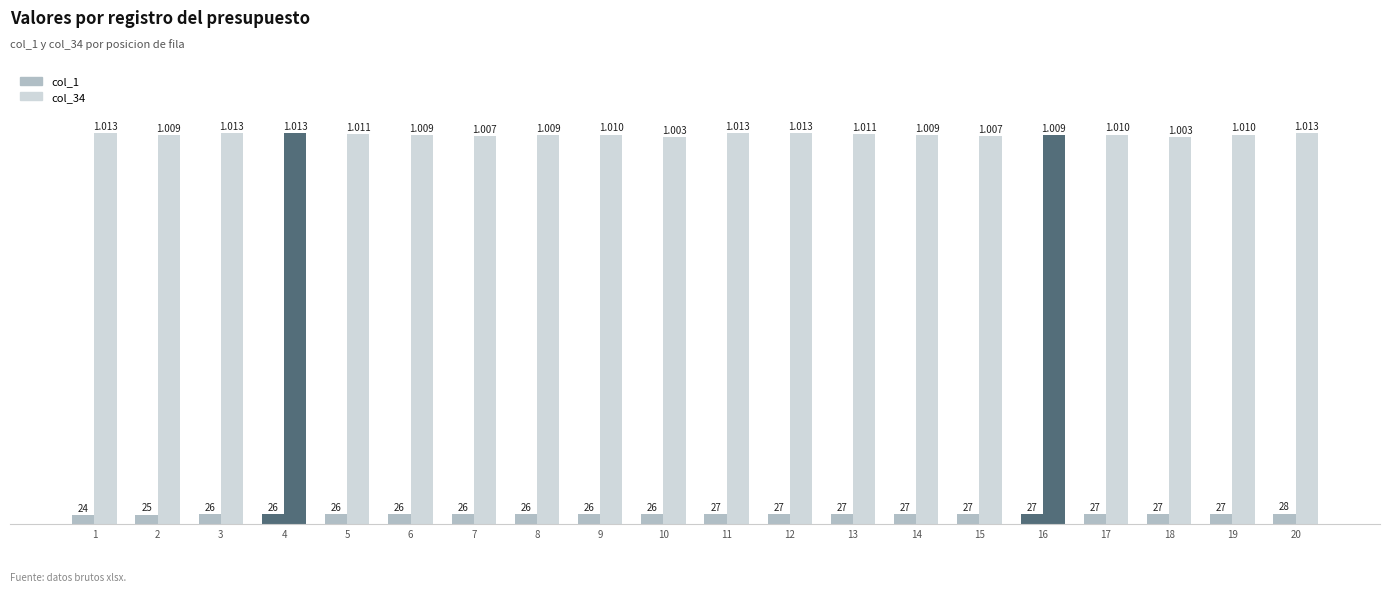

Rank the series by their maximum value, from lowest to highest.

col_1, col_34